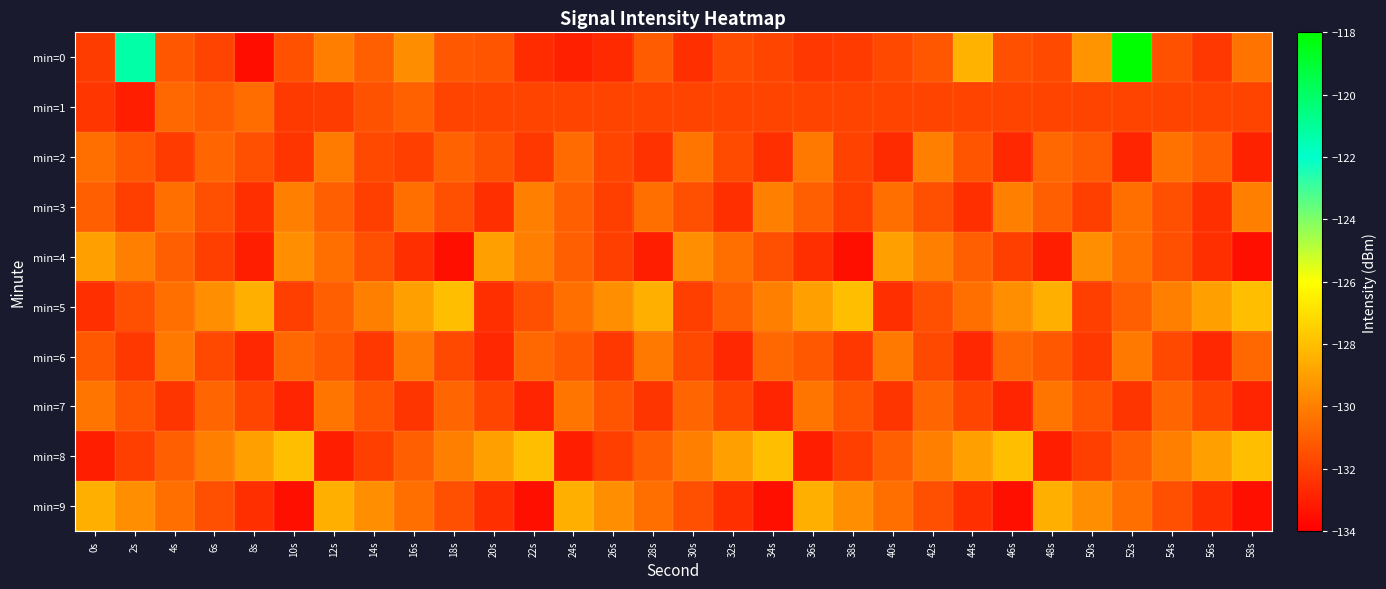

At which category is the sum across all series the highest?

52s